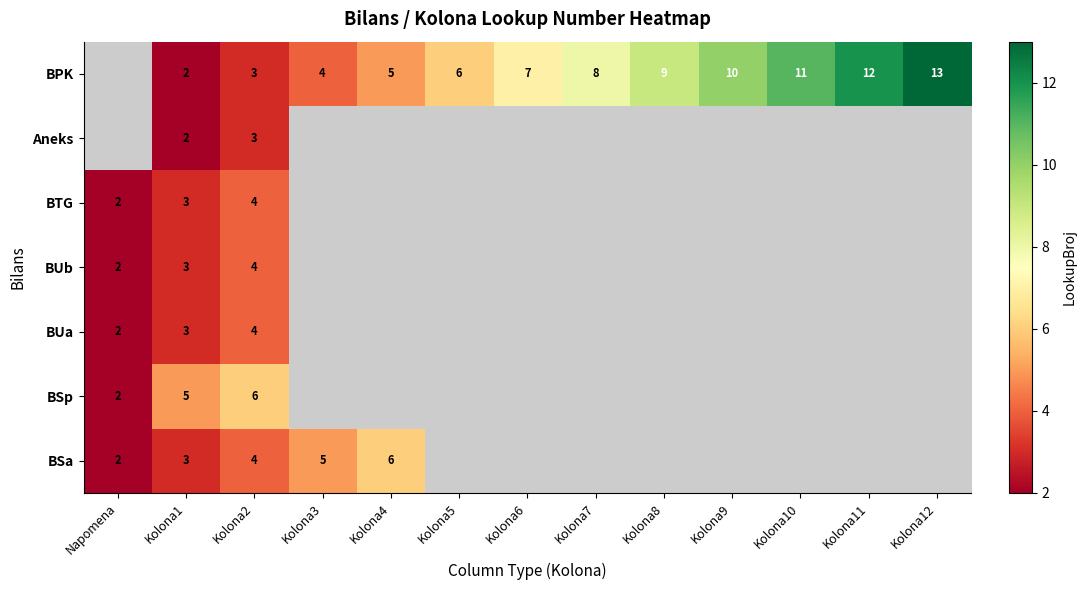

True or false: BPK has a value of 2 at Kolona1.

True